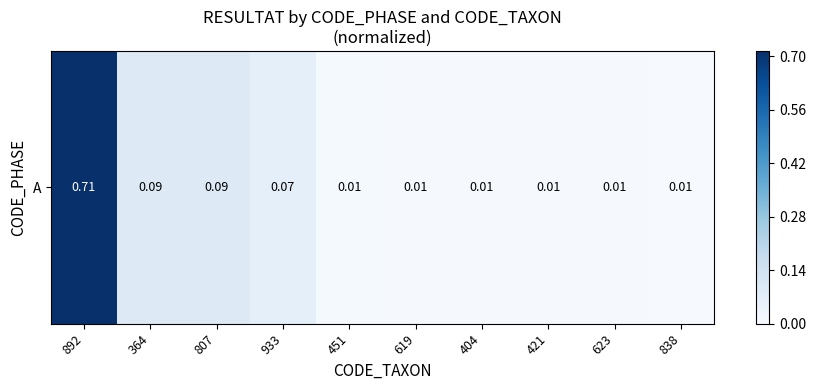

Is it true that the value at 421 is 0.0?

False